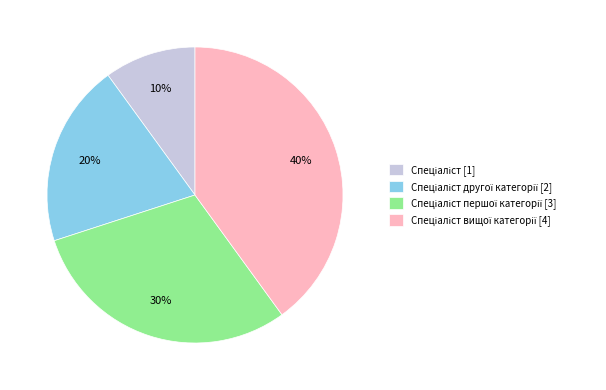

Is there a majority slice in this chart?

No